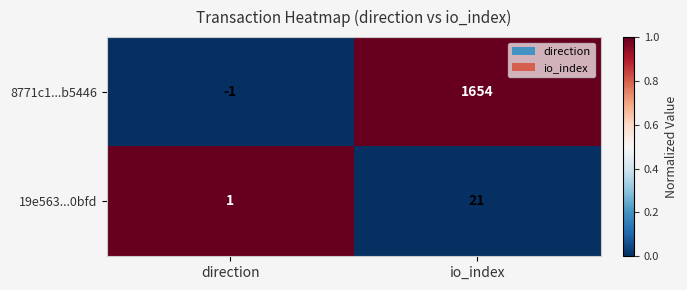

Which label corresponds to the smallest value in the chart?

direction